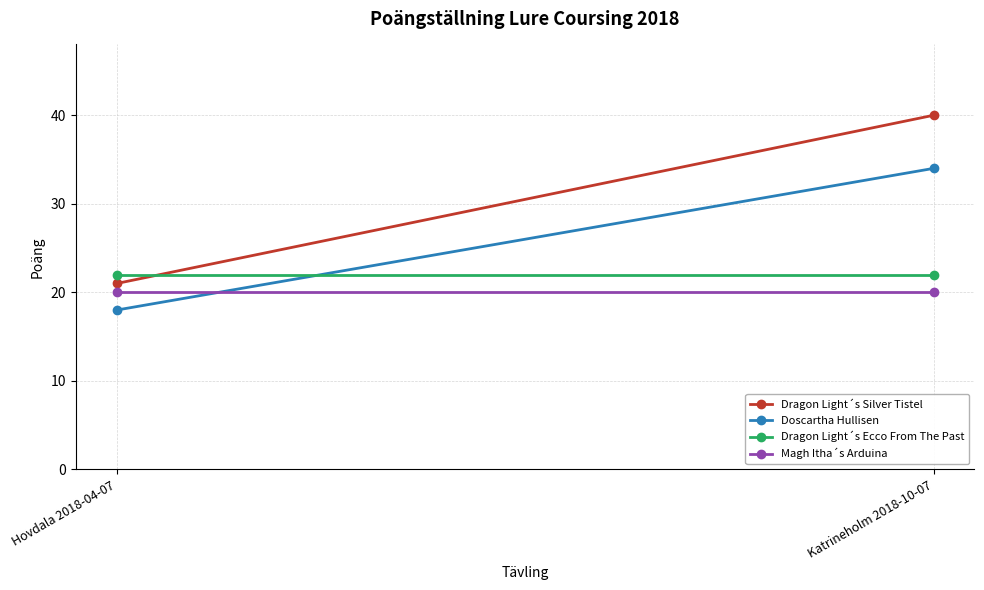

Rank the categories by Dragon Light´s Ecco From The Past value from lowest to highest.

Hovdala 2018-04-07, Katrineholm 2018-10-07